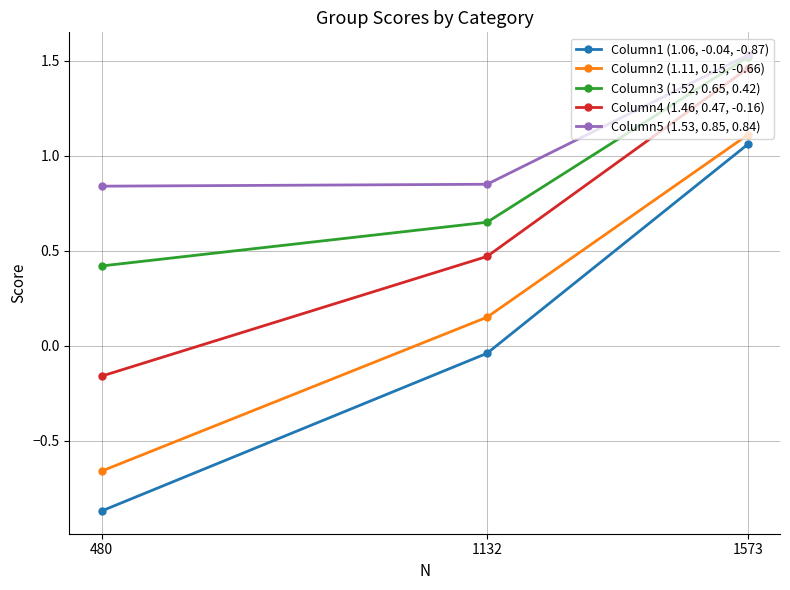

Which label corresponds to the smallest value in the chart?

480